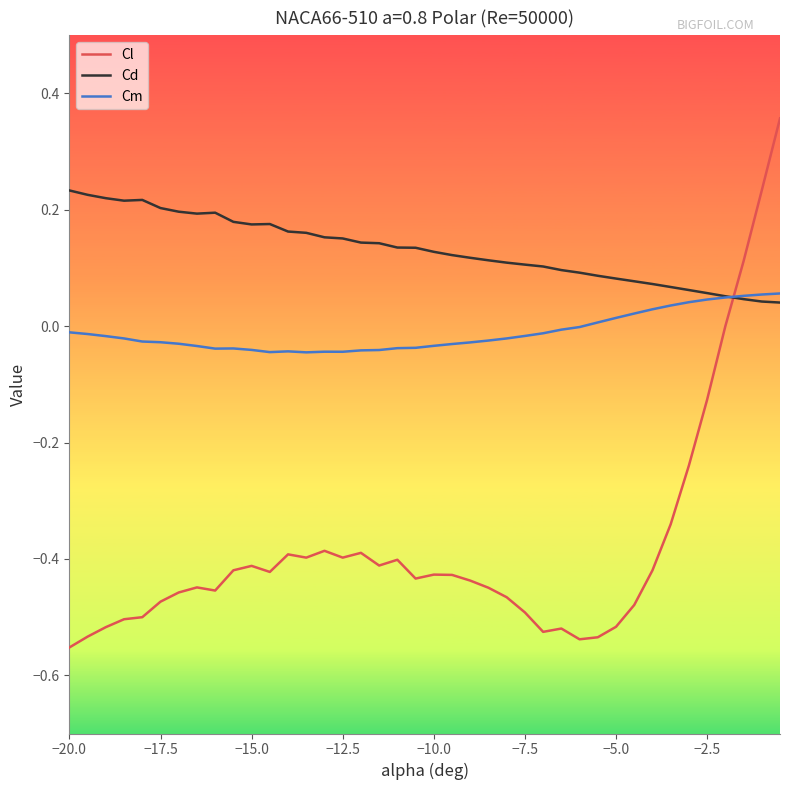

Which series ends up on top after the final intersection of Cl and Cd?

Cl